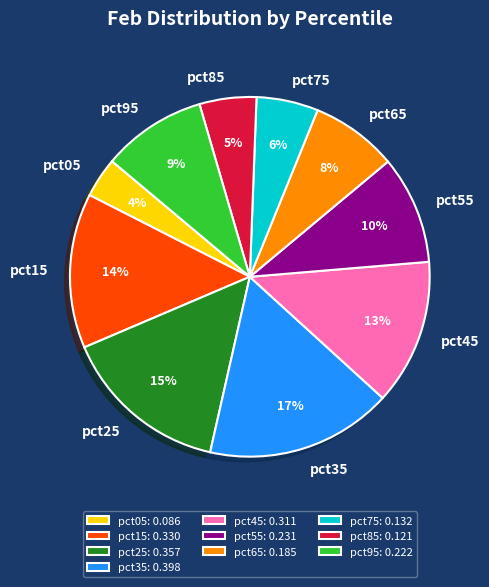

How many slices are in this pie chart?

10